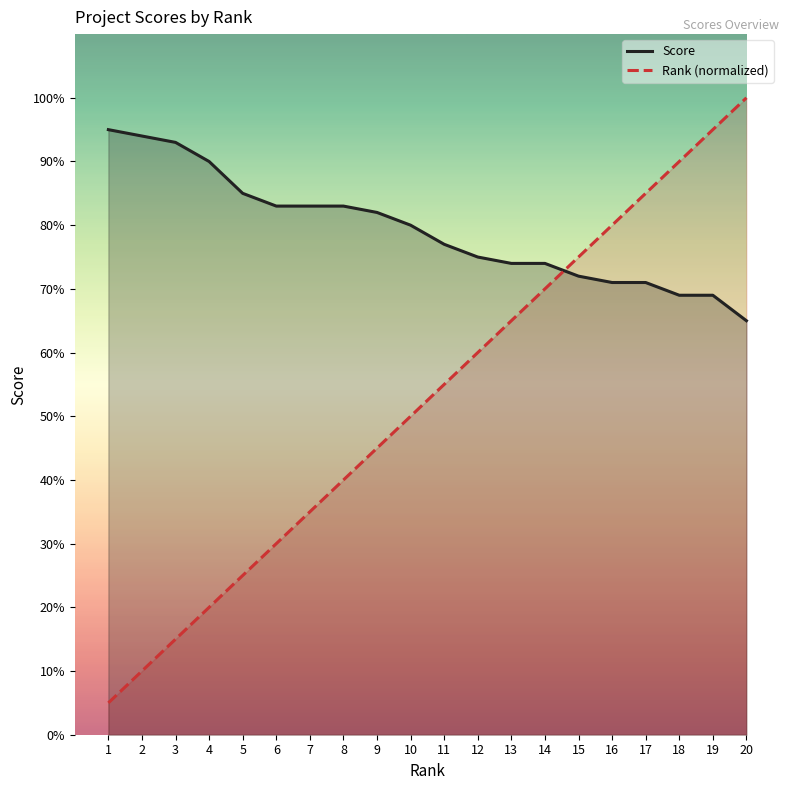

How many data points does each series have?

20